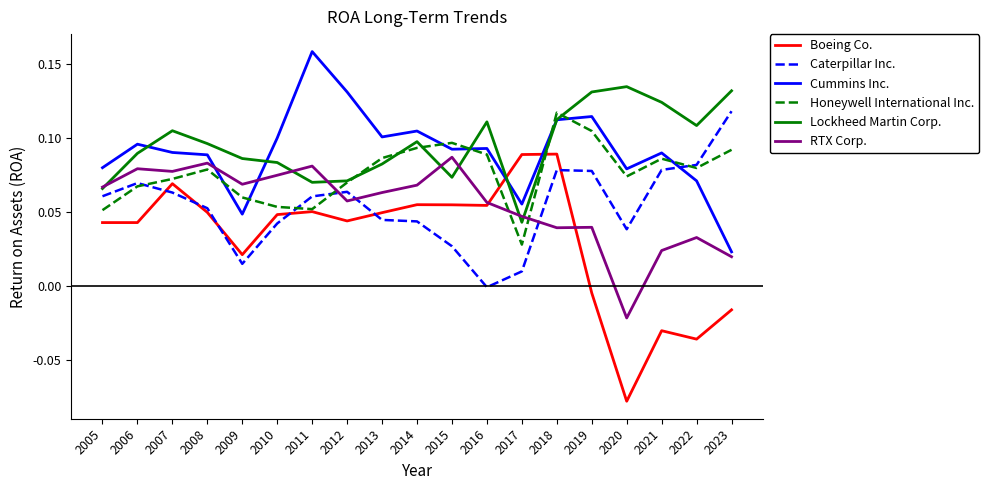

At which category does the chart reach its minimum across all series?

2020